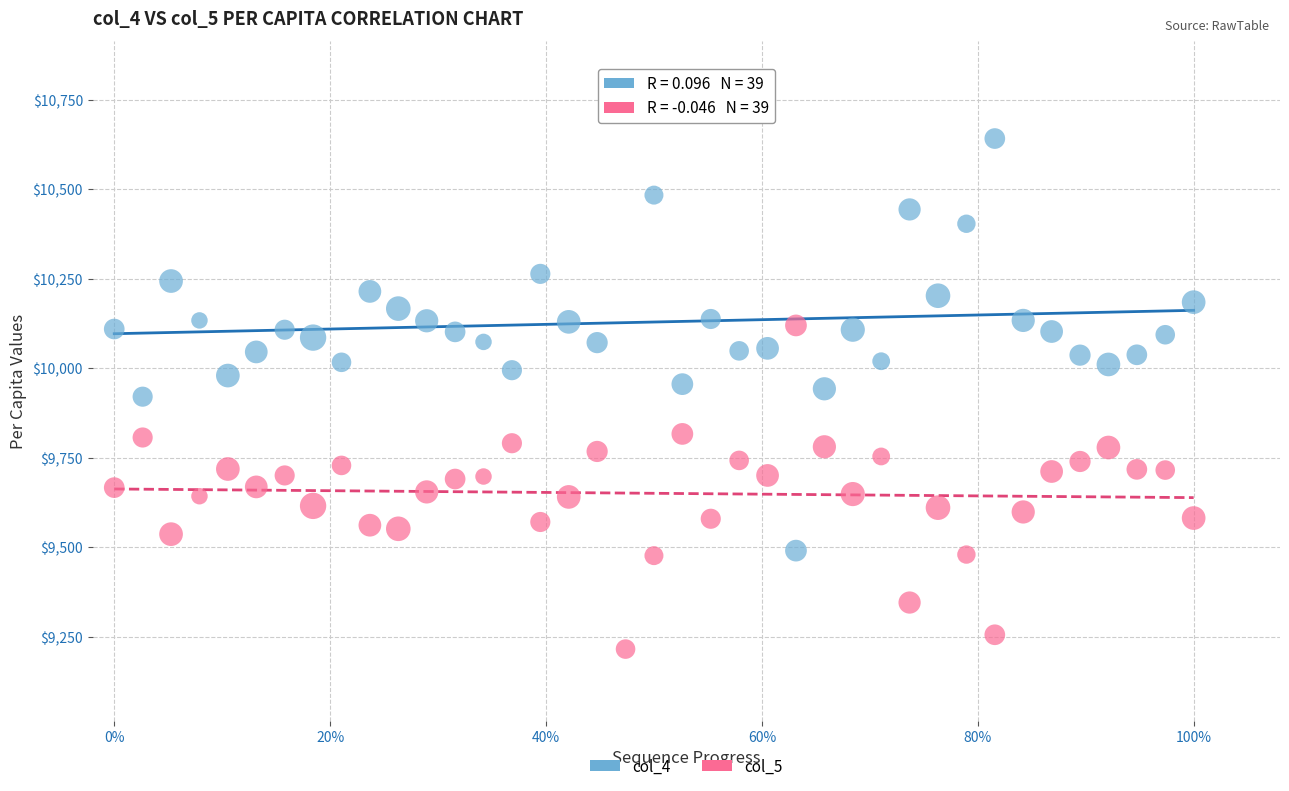

Which series has the widest spread of Y values?

col_4